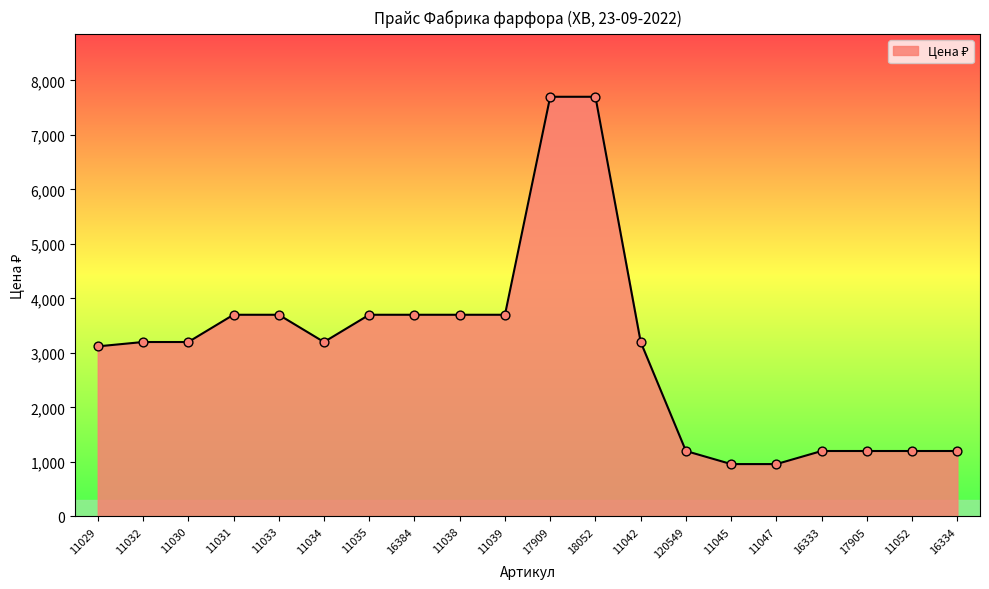

Between 11045 and 11039, which is larger?

11039